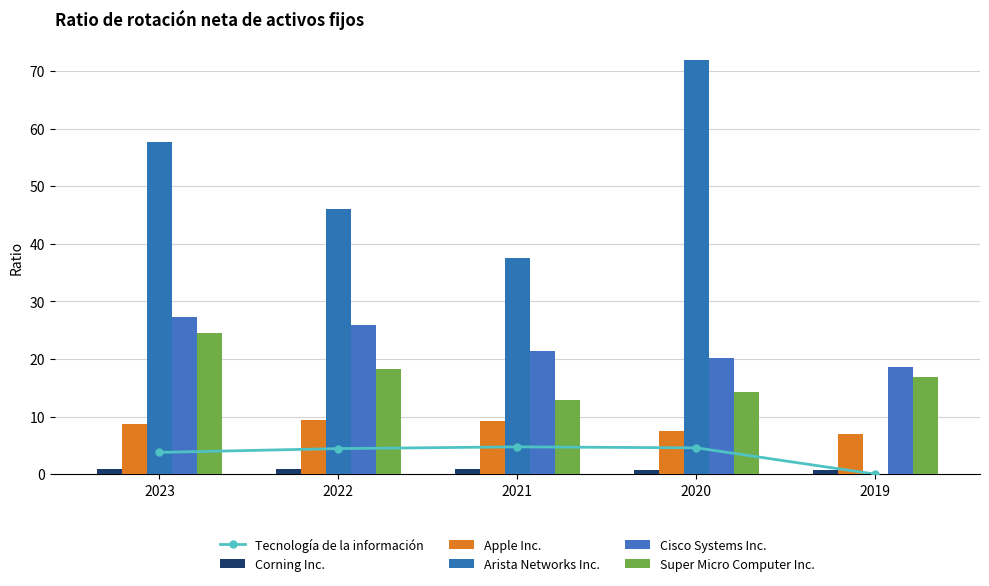

What is the value of the Corning Inc. bar at the 3rd from the left?

0.9